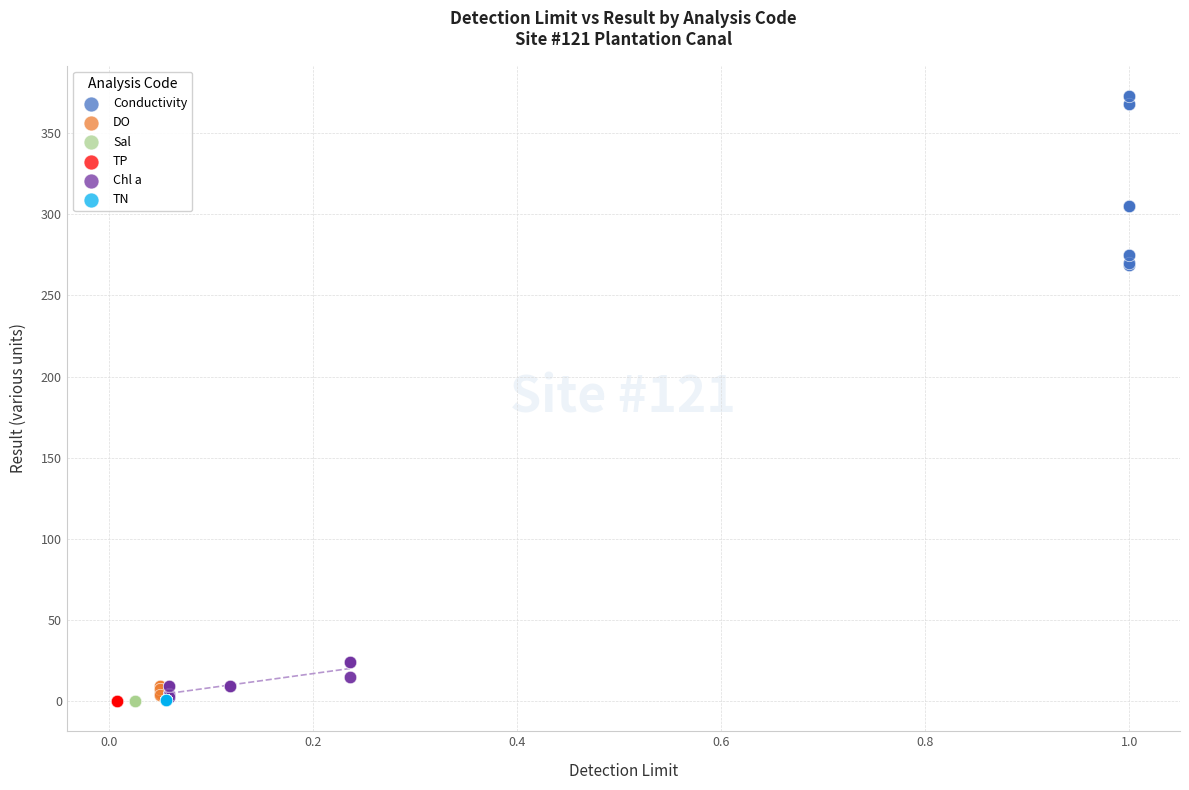

What are all the series names shown in the legend?

Conductivity, DO, Sal, TP, Chl a, TN